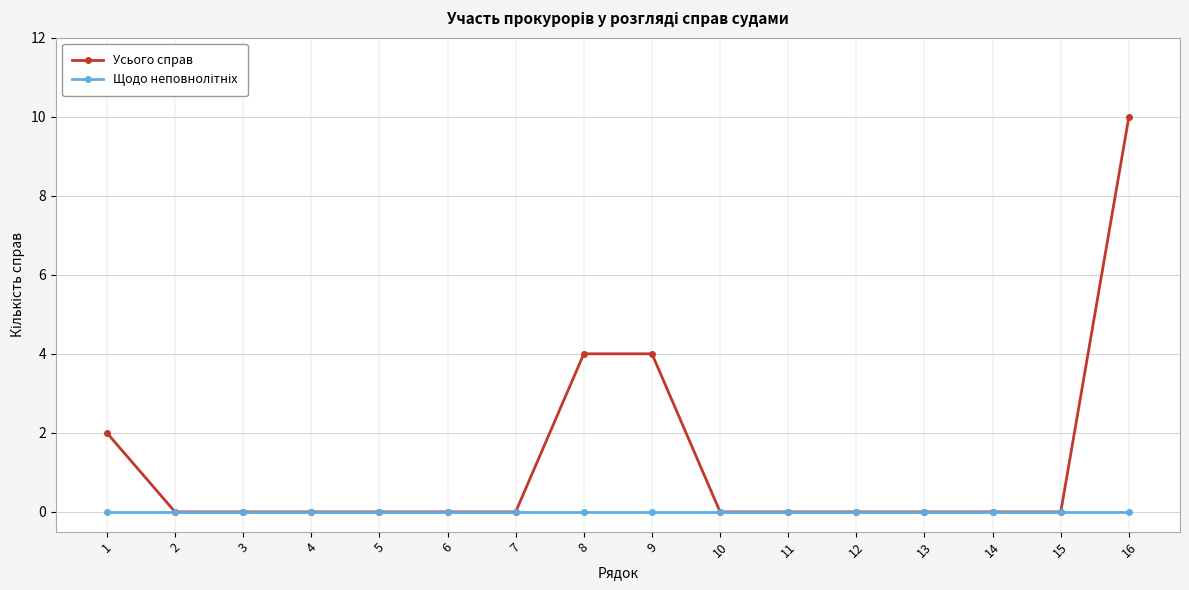

At which category is the sum across all series the highest?

16